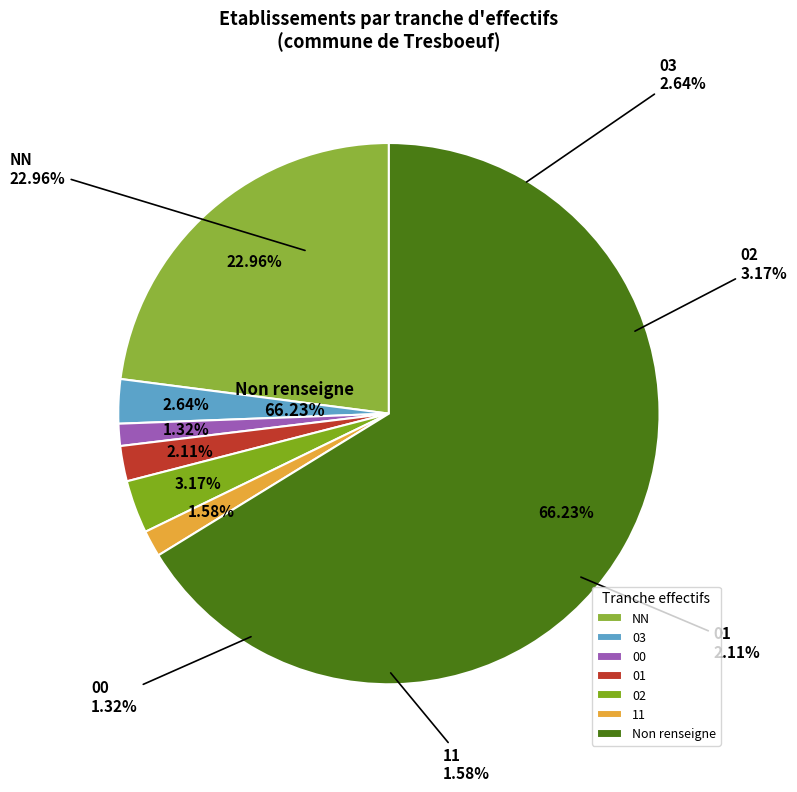

Is NN the majority of the pie?

No